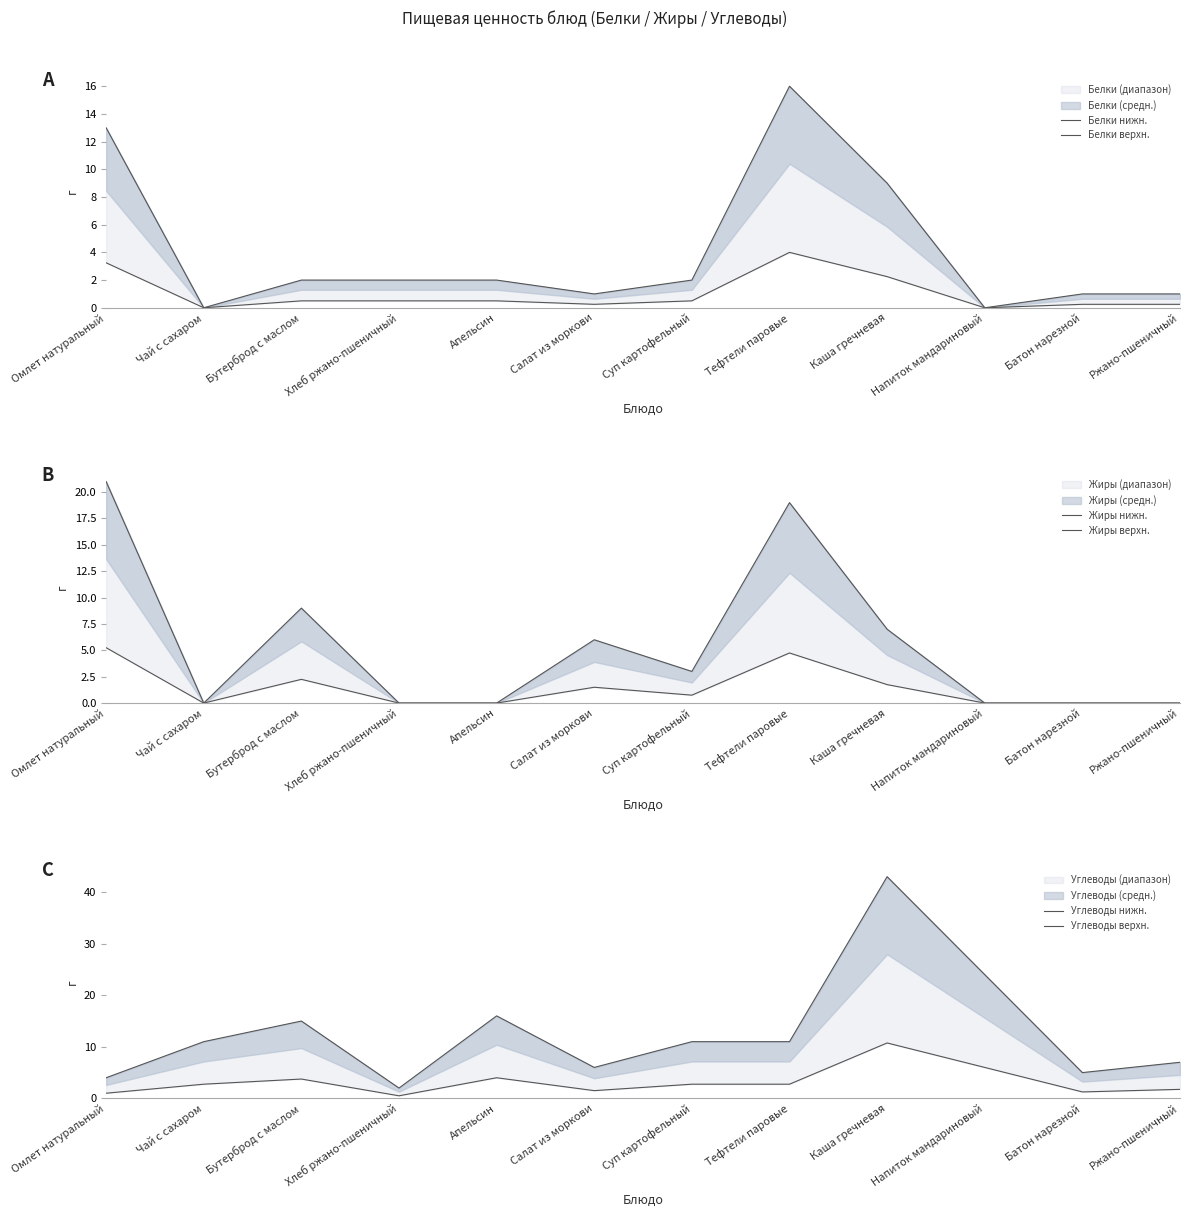

At which category does Углеводы нижн. reach its first local valley?

Хлеб ржано-пшеничный